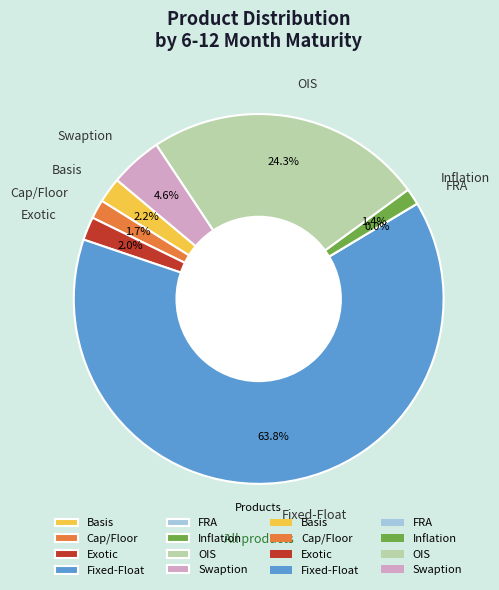

Which has a higher value, FRA or OIS?

OIS